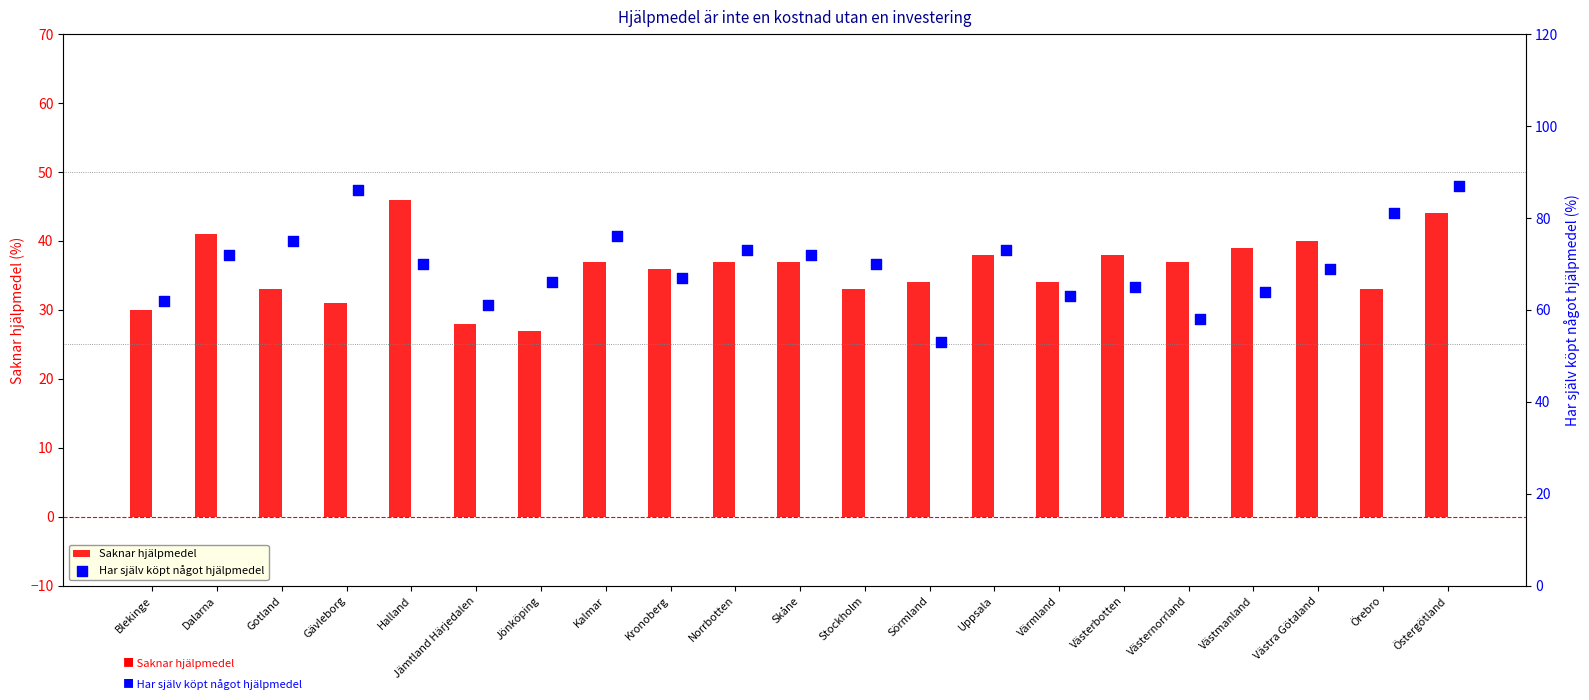

Read the Saknar hjälpmedel value at Västra Götaland.

40